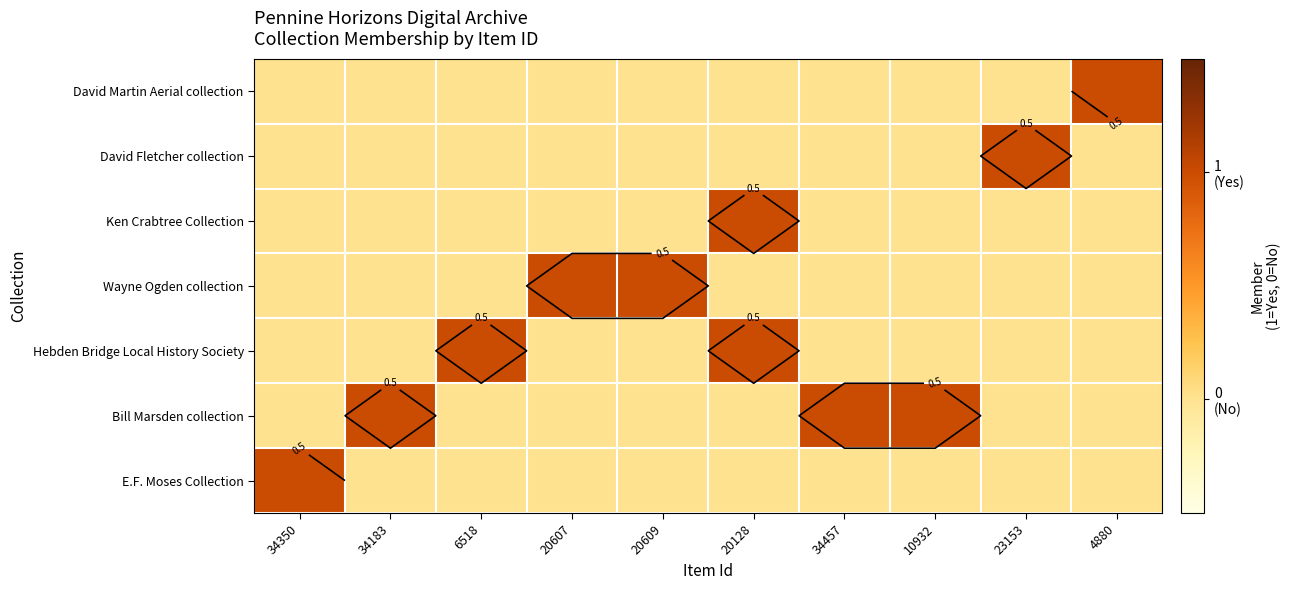

The value of David Fletcher collection at 34350 is 0. True or false?

True